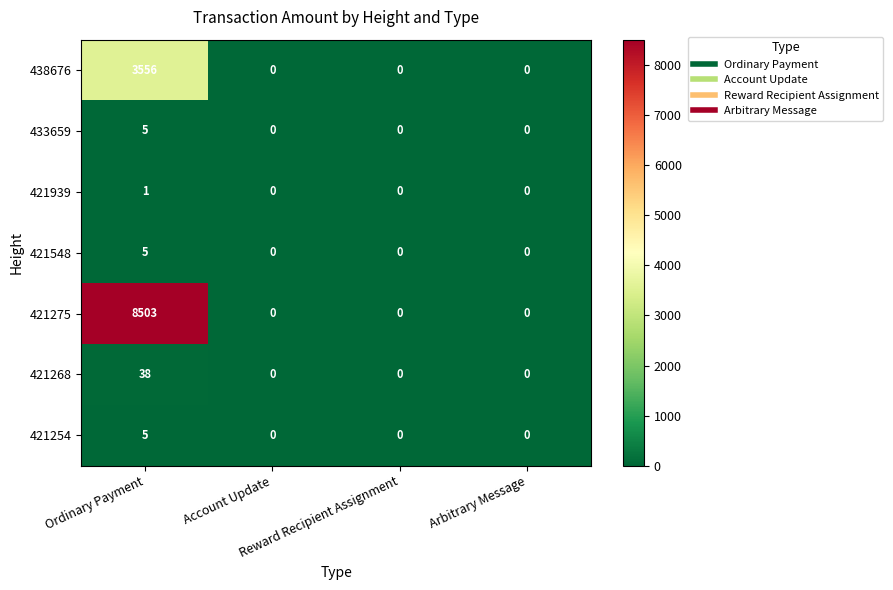

What is the average value of the 438676 series?

889